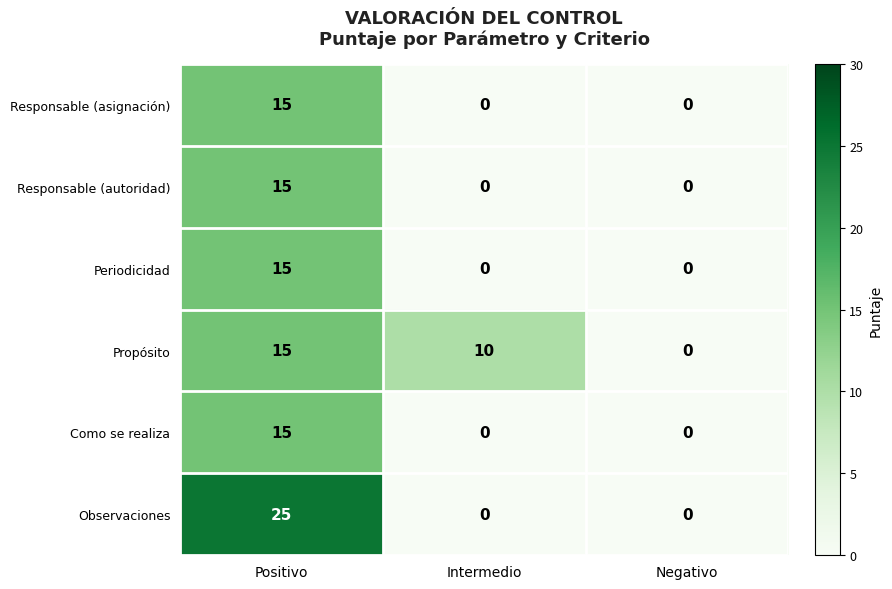

How many data points does each series have?

3